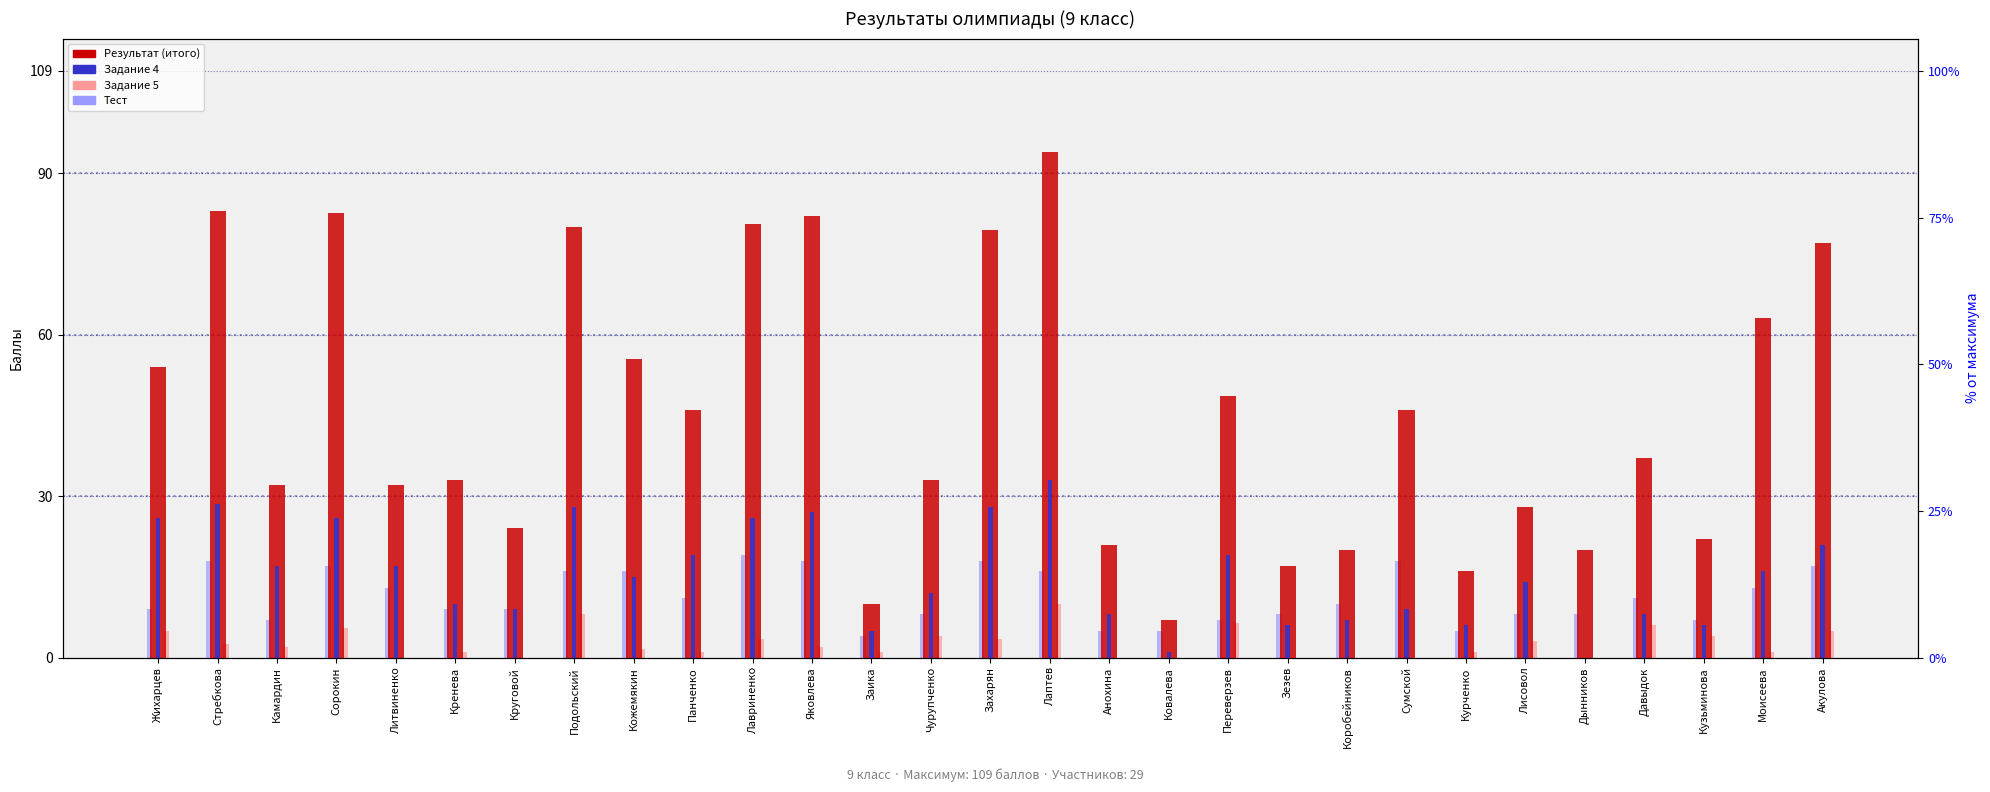

Which category has the lowest value in the Результат series?

Ковалева